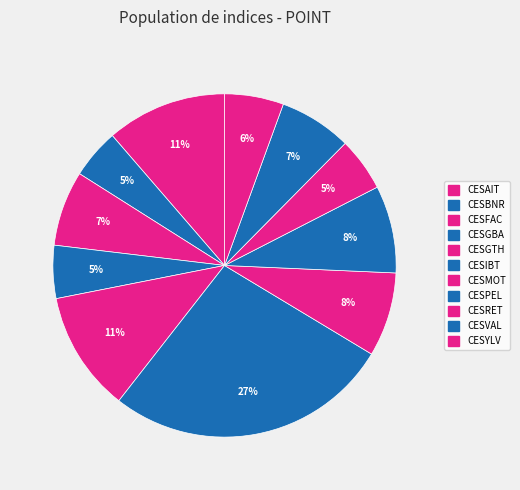

How many segments does this pie chart have?

11